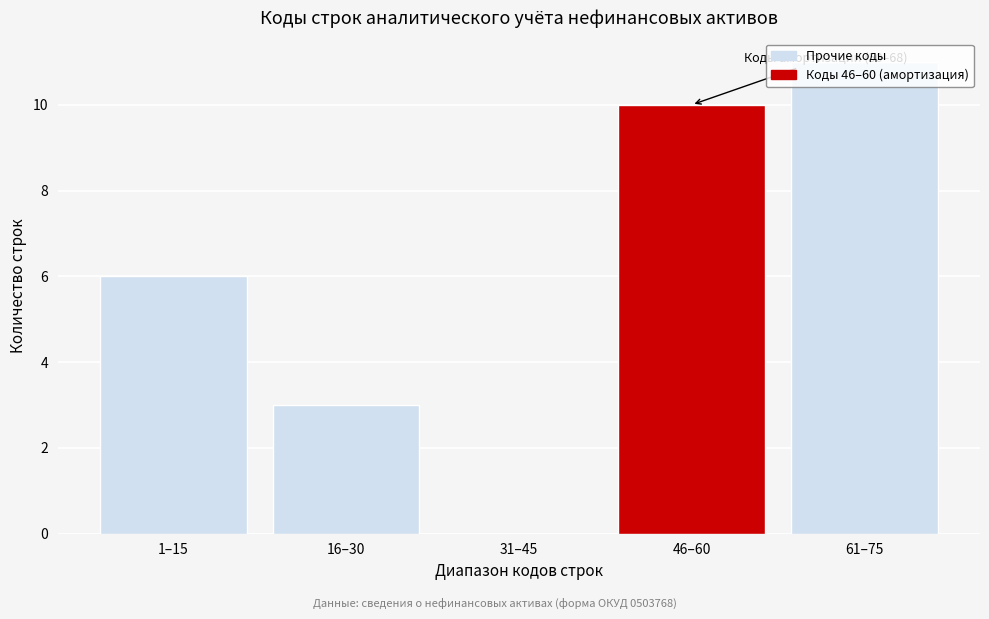

What is the sum of the values at 16–30 and 61–75?

14